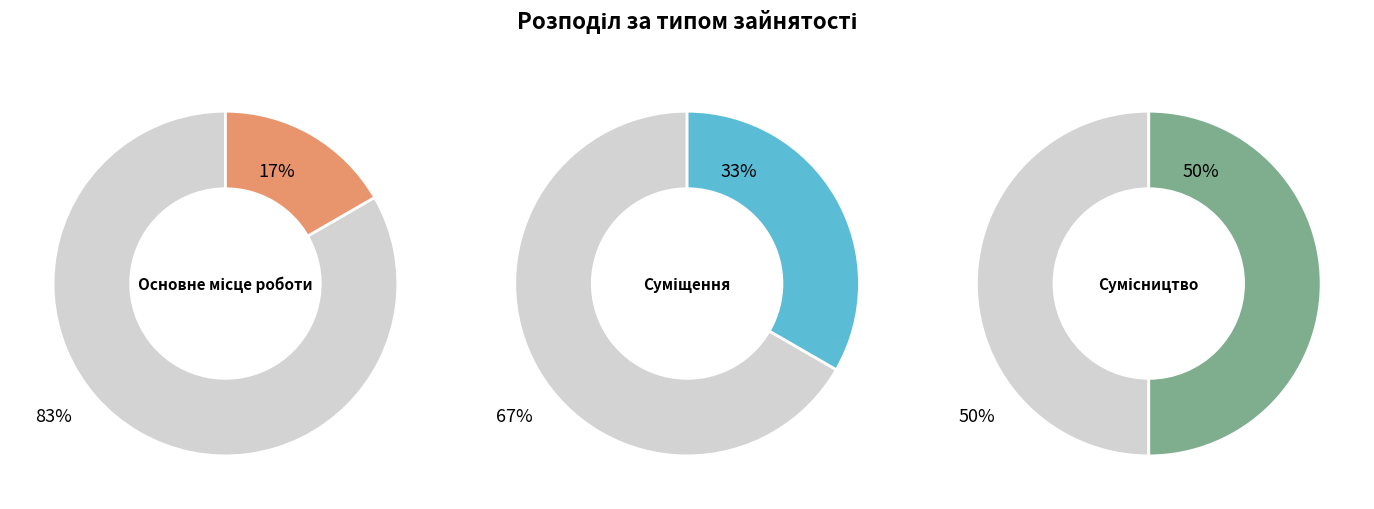

How many slices are in this pie chart?

3